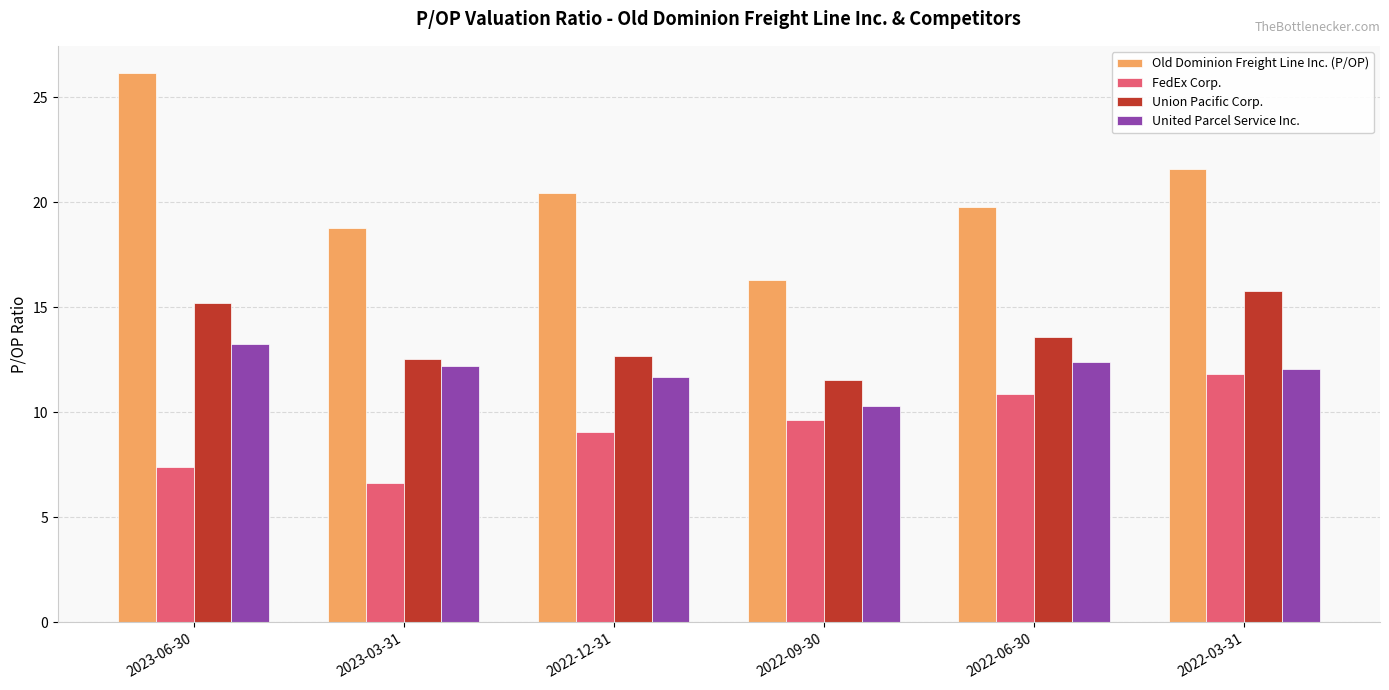

Rank the series at 2022-03-31 from highest to lowest value.

Old Dominion Freight Line Inc. (P/OP), Union Pacific Corp., United Parcel Service Inc., FedEx Corp.